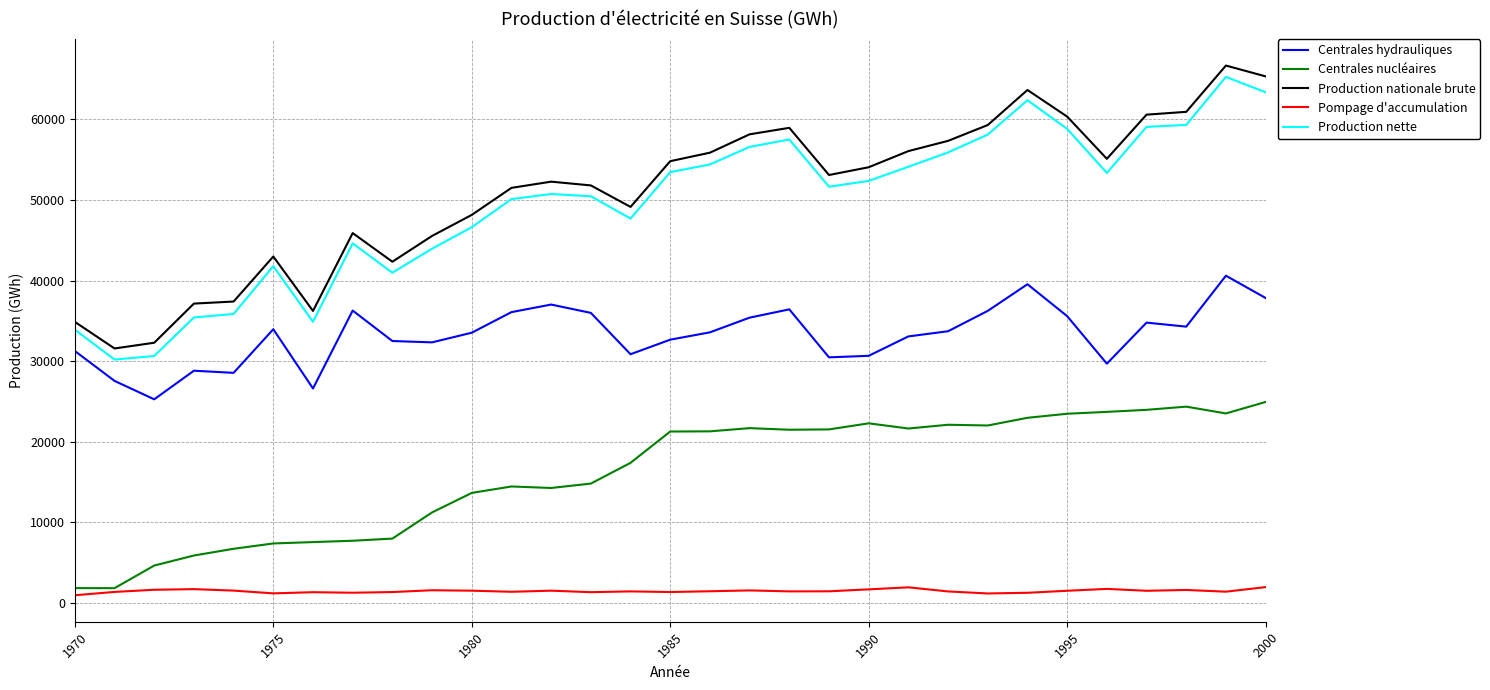

What is the highest value of the Centrales nucléaires series?

24949